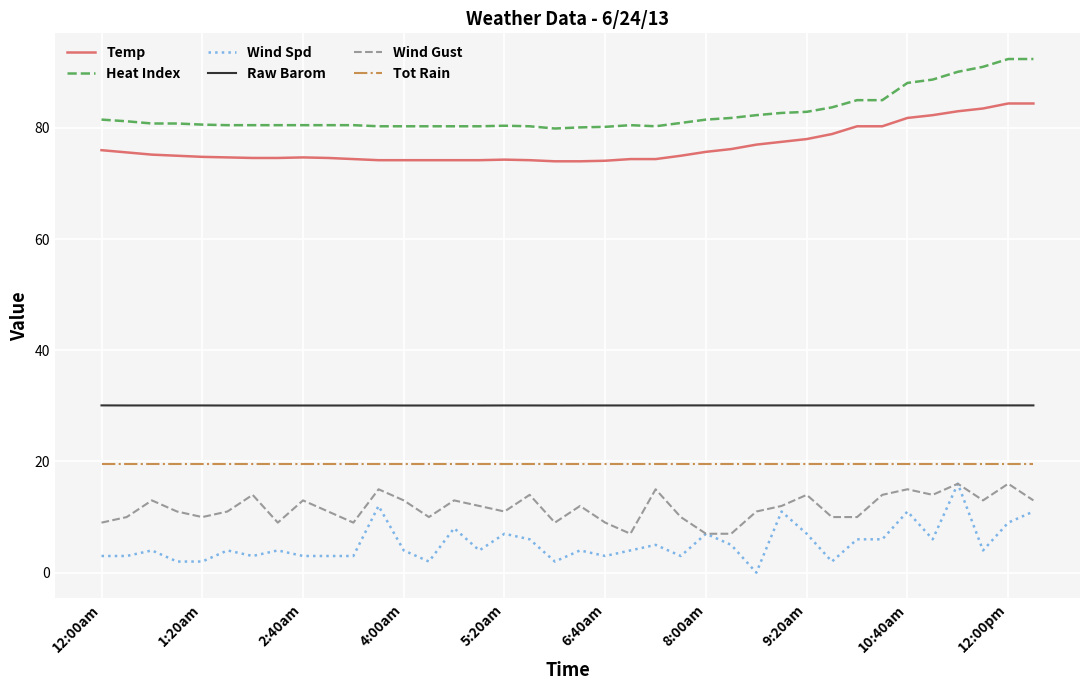

Which series has the largest total across all categories?

Heat Index